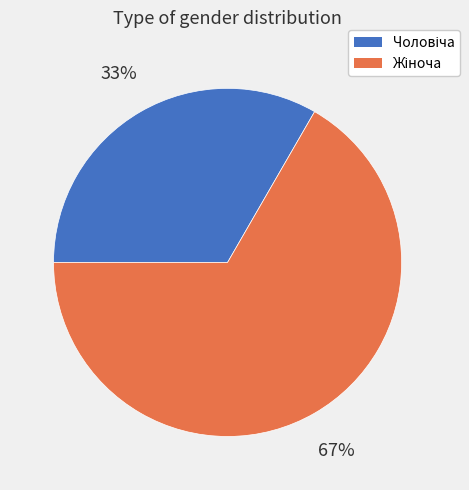

To the nearest percent, what is the average slice percentage?

50%